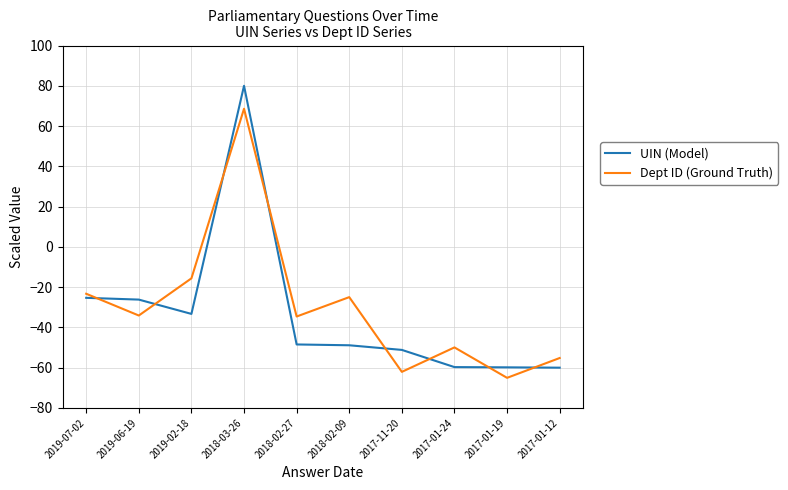

What is the difference between the UIN (Model) values at 2017-01-19 and 2017-11-20?

8.7